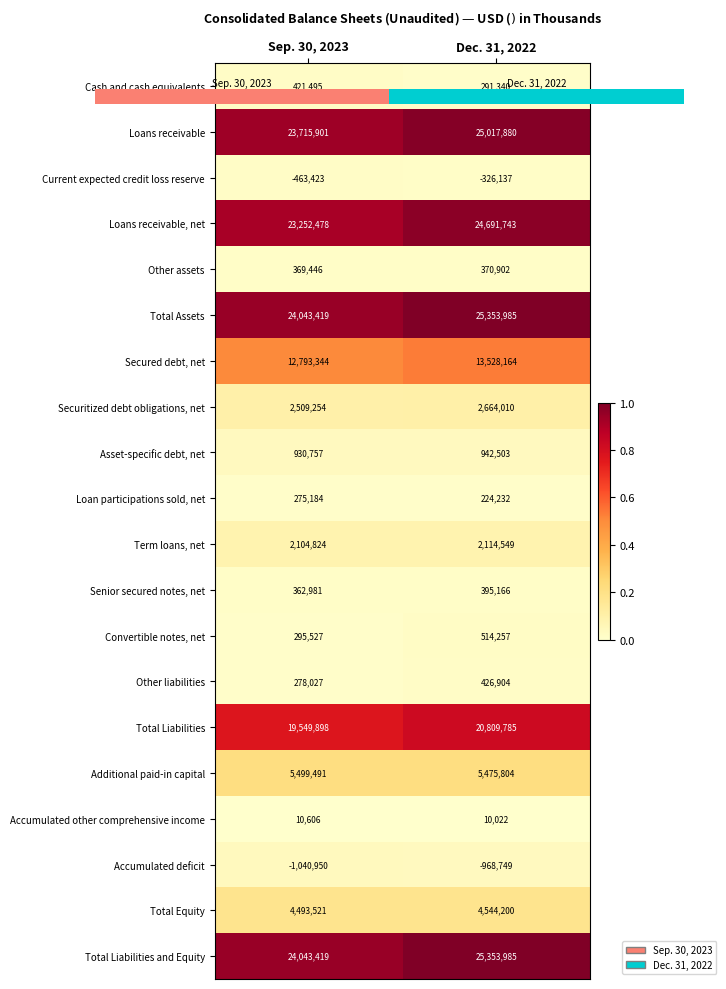

How many values in the Accumulated deficit series are below -968749?

1